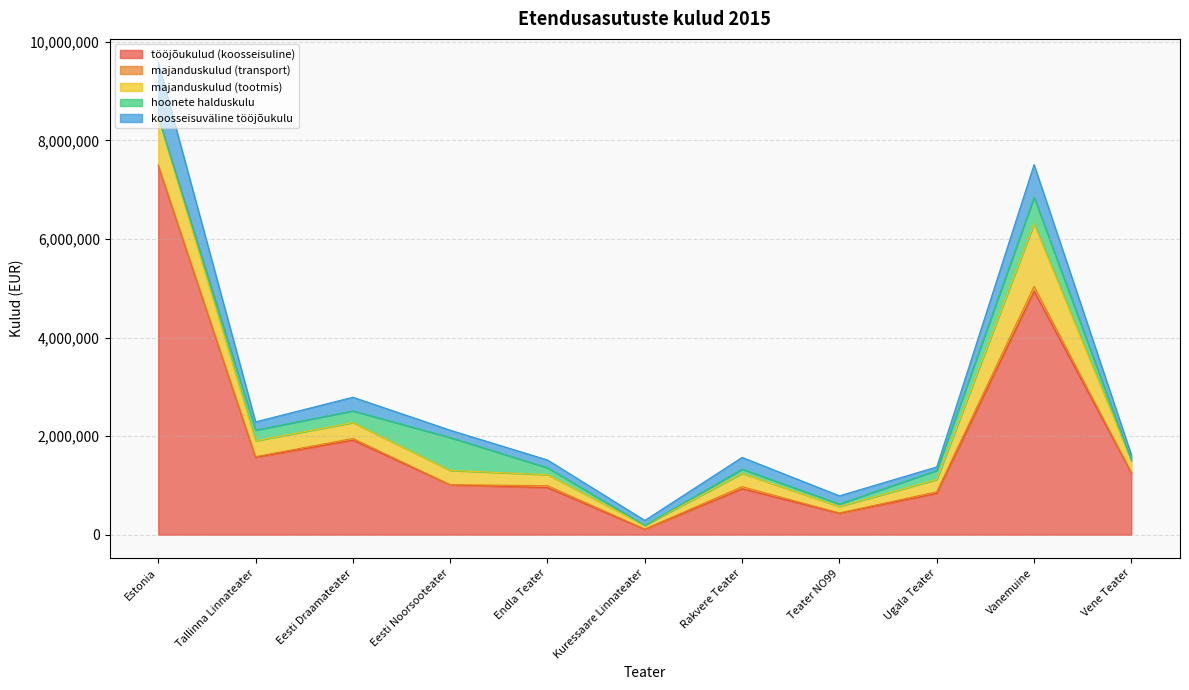

Which series has the largest total across all categories?

tööjõukulud (koosseisuline)